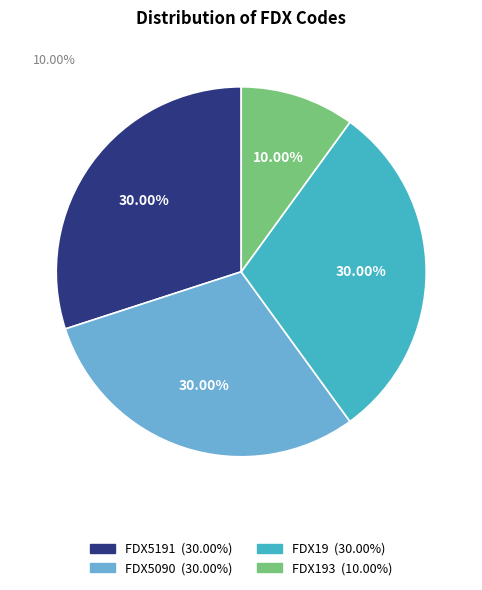

Is there any slice that represents more than half of the pie?

No